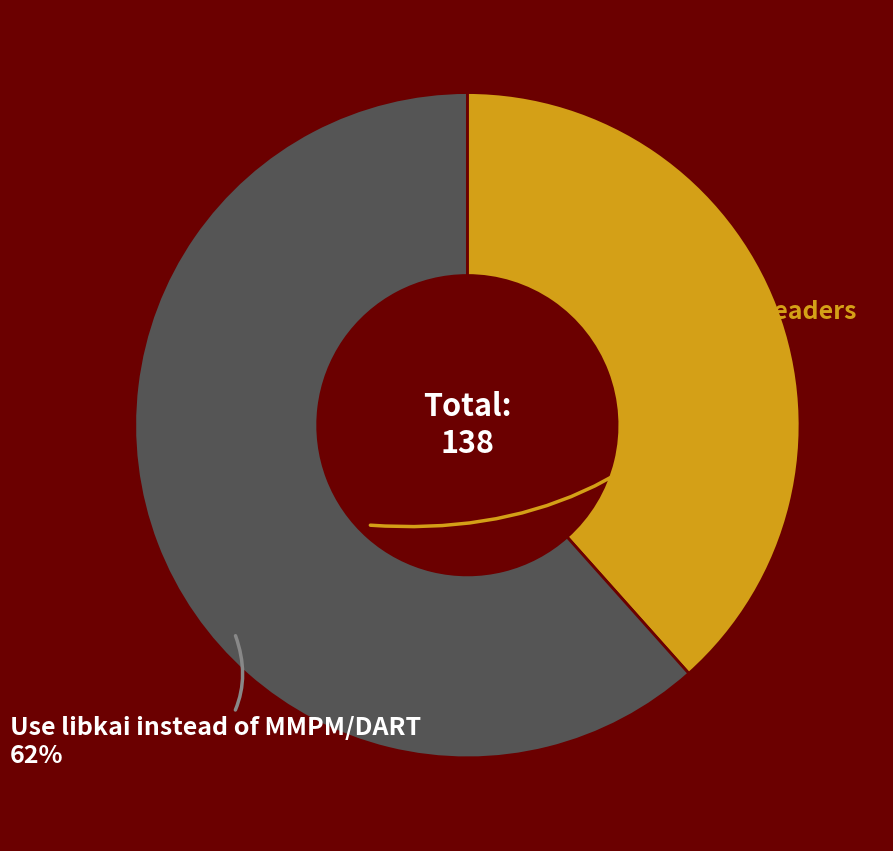

Is there a majority slice in this chart?

Yes